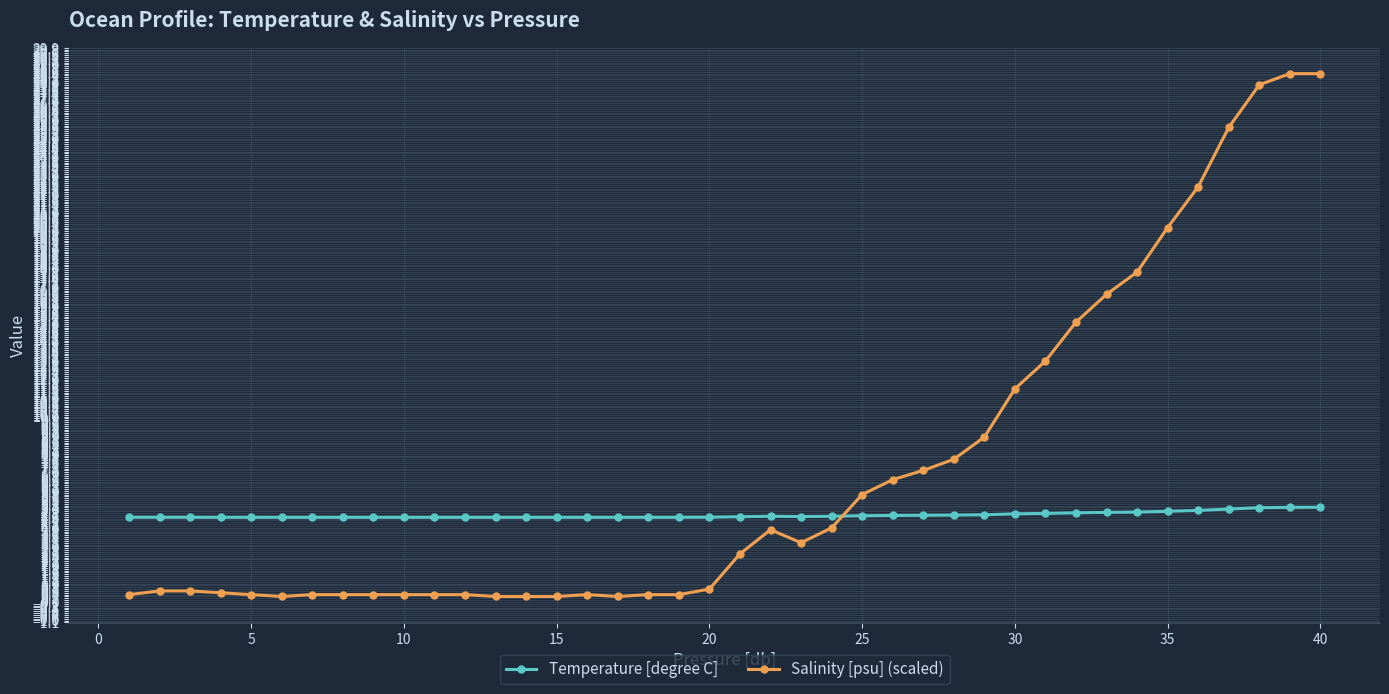

What is the value of the Temperature [degree C] point at the 34th from the left?

4.9